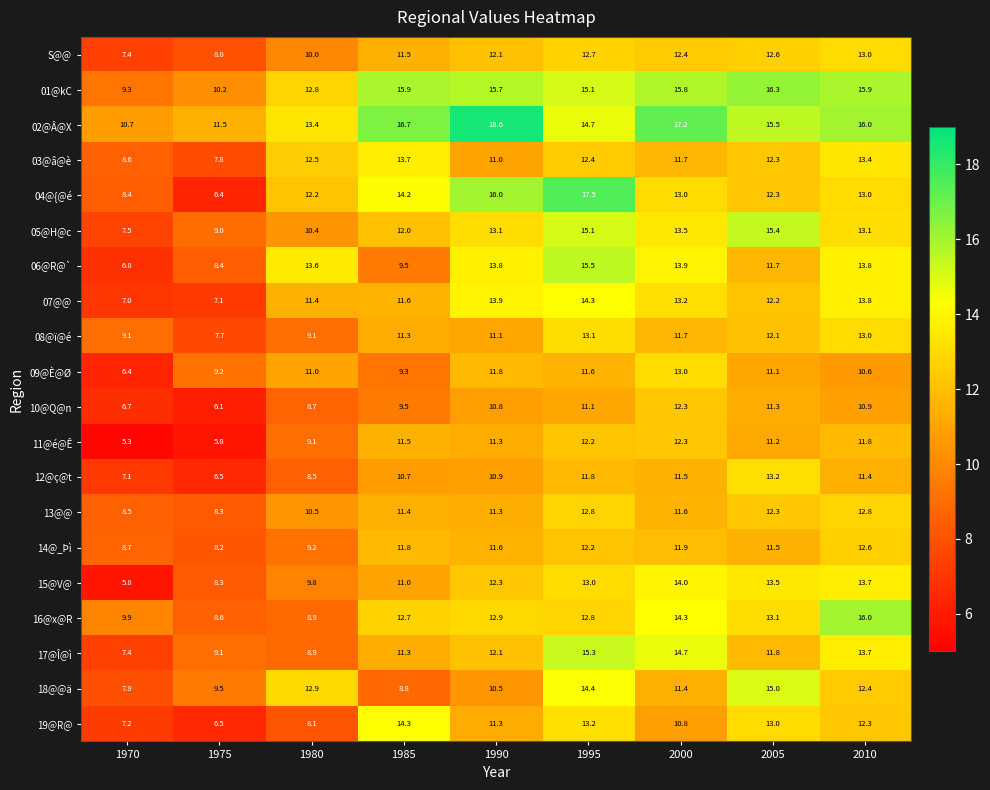

Rank the categories by 03@â@è value from highest to lowest.

1985, 2010, 1980, 1995, 2005, 2000, 1990, 1970, 1975